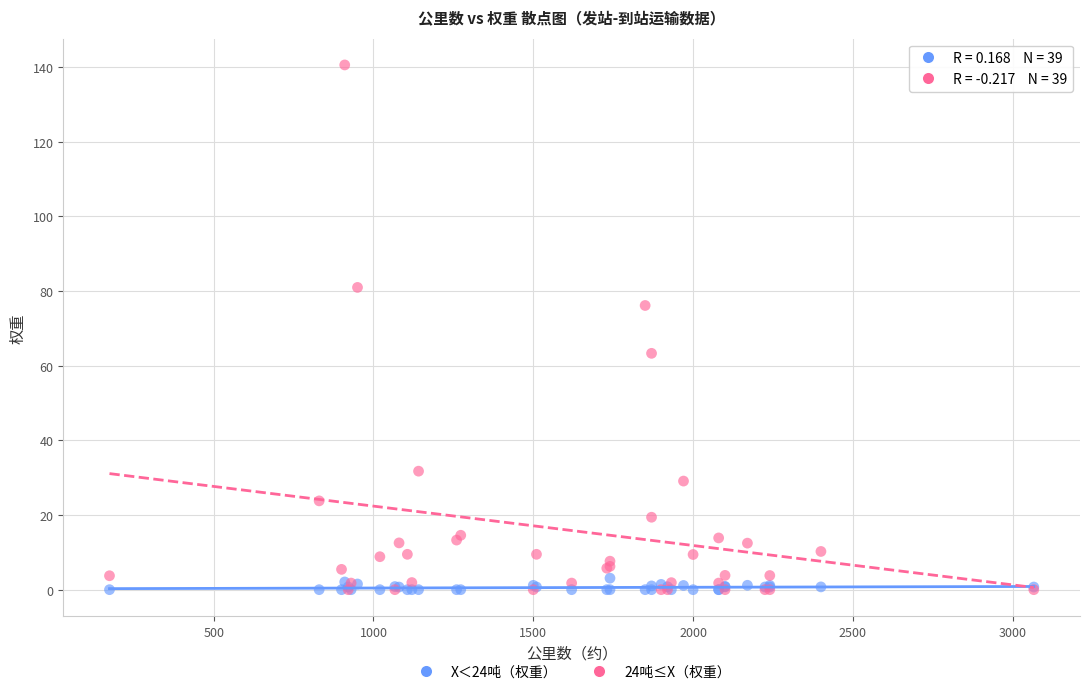

What are all the series names shown in the legend?

X＜24吨（权重）, 24吨≤X（权重）